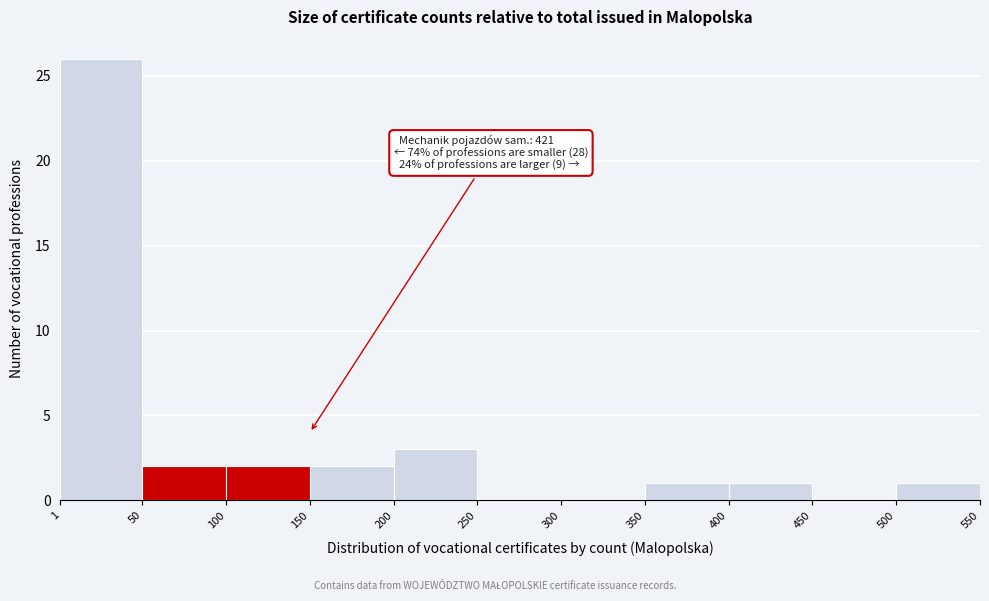

Which range on the x-axis has the tallest bar?

1 to 50